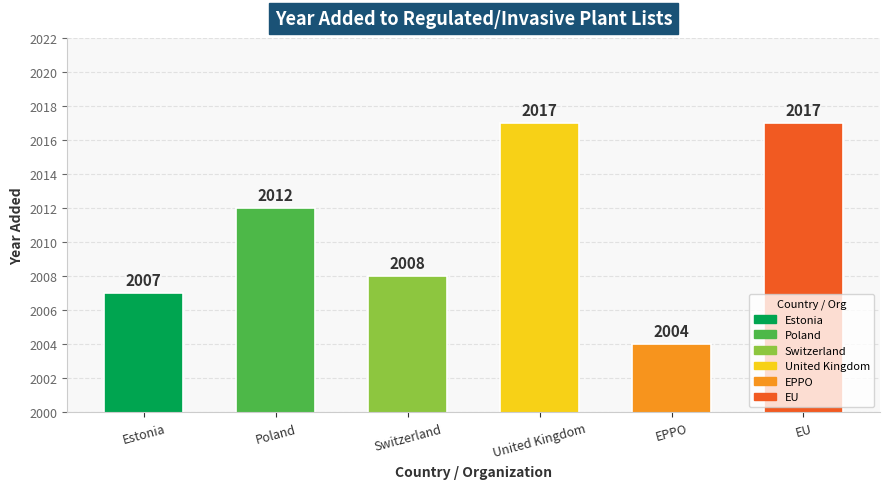

What is the average value?

2011